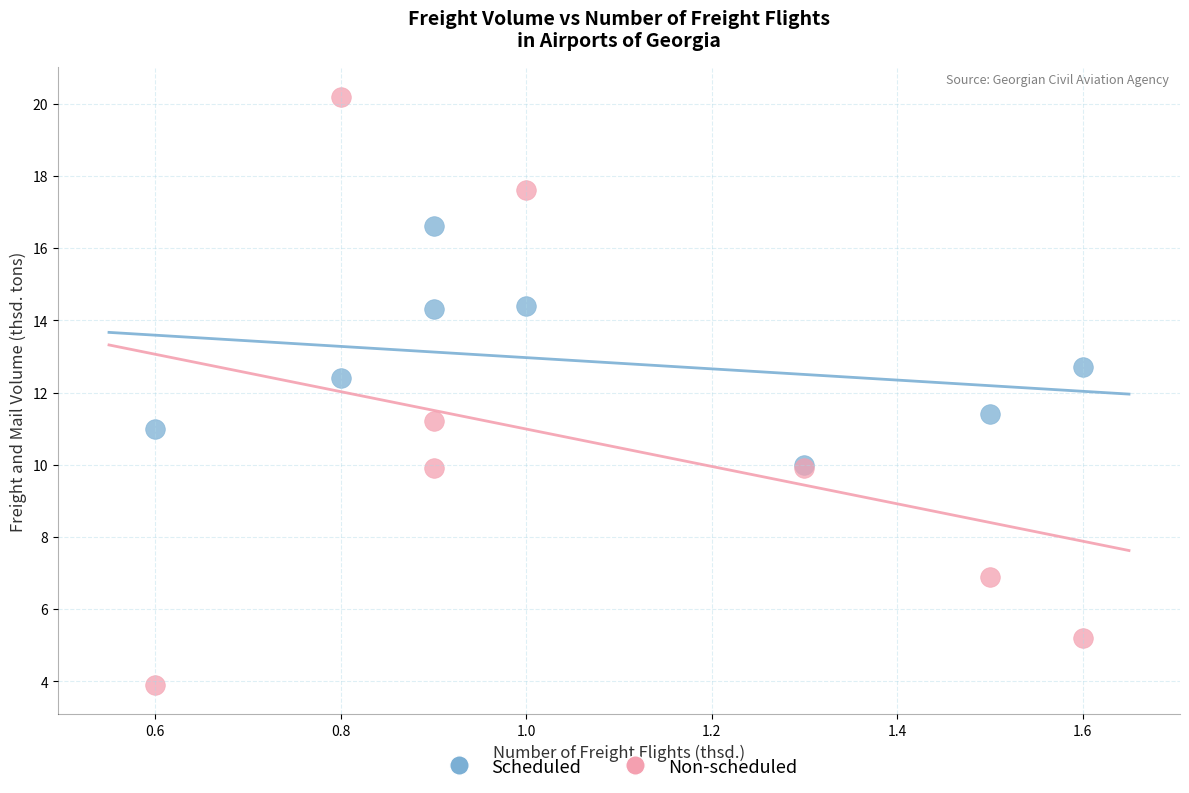

Which series reaches the minimum Y coordinate?

Non-scheduled